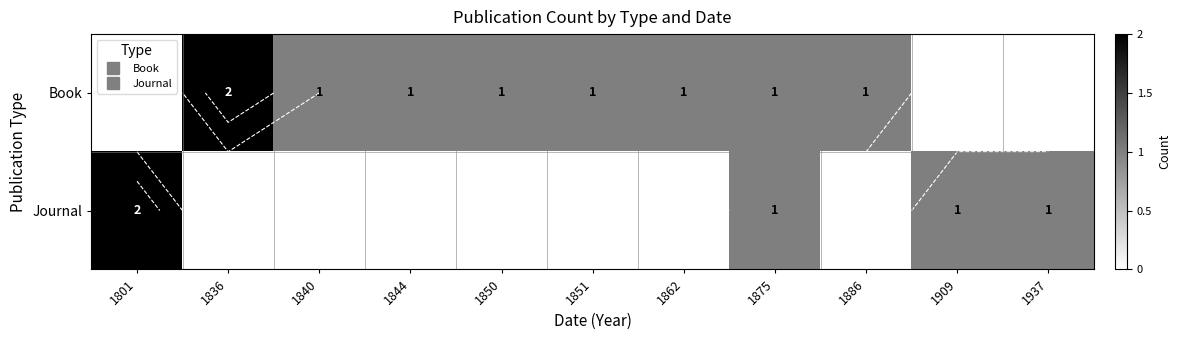

What is the spread (max minus min) of values at 1909?

1